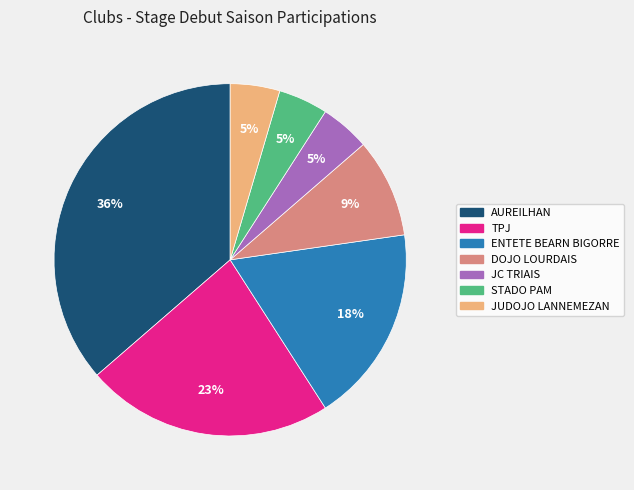

Is it true that ENTETE BEARN BIGORRE is 24% of the pie?

False